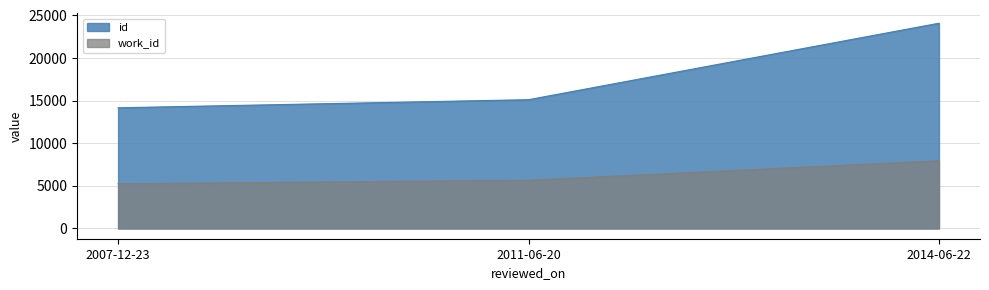

The id series shows 15925 at 2014-06-22. True or false?

False